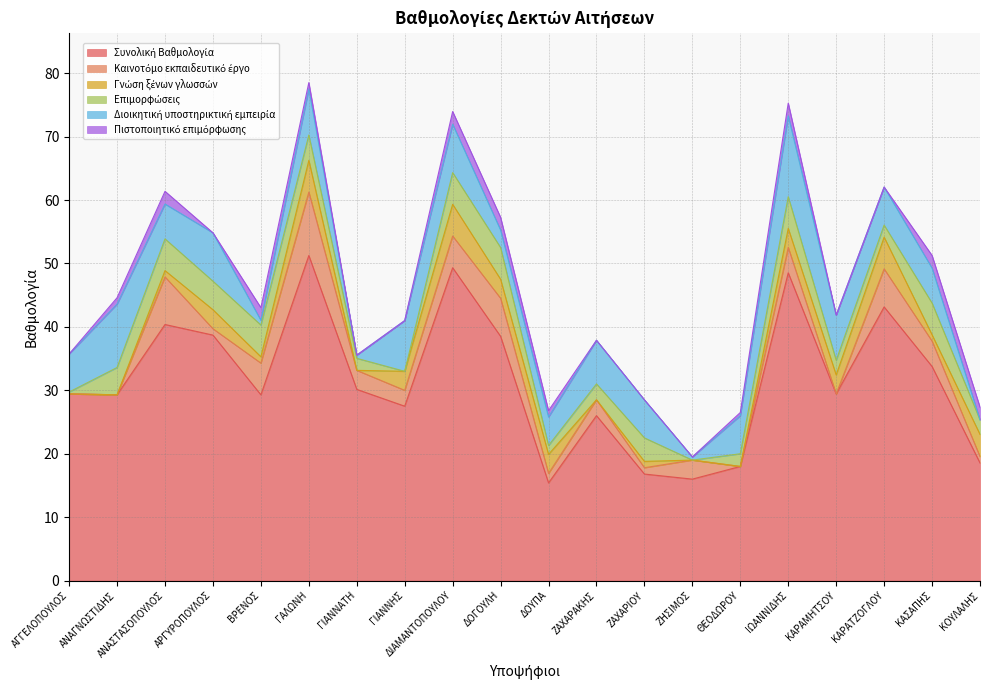

Reading left to right, transcribe all the data shown in this chart.

Συνολική Βαθμολογία: ΑΓΓΕΛΟΠΟΥΛΟΣ=29.4	ΑΝΑΓΝΩΣΤΙΔΗΣ=29.3	ΑΝΑΣΤΑΣΟΠΟΥΛΟΣ=40.4	ΑΡΓΥΡΟΠΟΥΛΟΣ=38.7	ΒΡΕΝΟΣ=29.3	ΓΑΛΩΝΗ=51.3	ΓΙΑΝΝΑΤΗ=30.1	ΓΙΑΝΝΗΣ=27.5	ΔΙΑΜΑΝΤΟΠΟΥΛΟΥ=49.3	ΔΟΓΟΥΛΗ=38.5	ΔΟΥΠΑ=15.4	ΖΑΧΑΡΑΚΗΣ=26.0	ΖΑΧΑΡΙΟΥ=16.8	ΖΗΣΙΜΟΣ=16.0	ΘΕΟΔΩΡΟΥ=18.0	ΙΩΑΝΝΙΔΗΣ=48.5	ΚΑΡΑΜΗΤΣΟΥ=29.4	ΚΑΡΑΤΖΟΓΛΟΥ=43.1	ΚΑΣΑΠΗΣ=33.8	ΚΟΥΛΑΛΗΣ=18.6
Καινοτόμο εκπαιδευτικό έργο: ΑΓΓΕΛΟΠΟΥΛΟΣ=0.0	ΑΝΑΓΝΩΣΤΙΔΗΣ=0.0	ΑΝΑΣΤΑΣΟΠΟΥΛΟΣ=7.5	ΑΡΓΥΡΟΠΟΥΛΟΣ=1.0	ΒΡΕΝΟΣ=5.0	ΓΑΛΩΝΗ=10.0	ΓΙΑΝΝΑΤΗ=3.0	ΓΙΑΝΝΗΣ=2.5	ΔΙΑΜΑΝΤΟΠΟΥΛΟΥ=5.0	ΔΟΓΟΥΛΗ=6.0	ΔΟΥΠΑ=1.5	ΖΑΧΑΡΑΚΗΣ=2.5	ΖΑΧΑΡΙΟΥ=1.0	ΖΗΣΙΜΟΣ=3.0	ΘΕΟΔΩΡΟΥ=0.0	ΙΩΑΝΝΙΔΗΣ=4.0	ΚΑΡΑΜΗΤΣΟΥ=0.0	ΚΑΡΑΤΖΟΓΛΟΥ=6.0	ΚΑΣΑΠΗΣ=4.0	ΚΟΥΛΑΛΗΣ=1.0
Γνώση ξένων γλωσσών: ΑΓΓΕΛΟΠΟΥΛΟΣ=0.0	ΑΝΑΓΝΩΣΤΙΔΗΣ=0.0	ΑΝΑΣΤΑΣΟΠΟΥΛΟΣ=1.0	ΑΡΓΥΡΟΠΟΥΛΟΣ=3.0	ΒΡΕΝΟΣ=1.0	ΓΑΛΩΝΗ=5.0	ΓΙΑΝΝΑΤΗ=0.0	ΓΙΑΝΝΗΣ=3.0	ΔΙΑΜΑΝΤΟΠΟΥΛΟΥ=5.0	ΔΟΓΟΥΛΗ=3.0	ΔΟΥΠΑ=3.0	ΖΑΧΑΡΑΚΗΣ=0.0	ΖΑΧΑΡΙΟΥ=1.0	ΖΗΣΙΜΟΣ=0.0	ΘΕΟΔΩΡΟΥ=0.0	ΙΩΑΝΝΙΔΗΣ=3.0	ΚΑΡΑΜΗΤΣΟΥ=3.0	ΚΑΡΑΤΖΟΓΛΟΥ=5.0	ΚΑΣΑΠΗΣ=1.0	ΚΟΥΛΑΛΗΣ=3.5
Επιμορφώσεις: ΑΓΓΕΛΟΠΟΥΛΟΣ=0.3	ΑΝΑΓΝΩΣΤΙΔΗΣ=4.3	ΑΝΑΣΤΑΣΟΠΟΥΛΟΣ=5.0	ΑΡΓΥΡΟΠΟΥΛΟΣ=4.5	ΒΡΕΝΟΣ=5.0	ΓΑΛΩΝΗ=4.0	ΓΙΑΝΝΑΤΗ=1.9	ΓΙΑΝΝΗΣ=0.0	ΔΙΑΜΑΝΤΟΠΟΥΛΟΥ=5.0	ΔΟΓΟΥΛΗ=5.0	ΔΟΥΠΑ=1.4	ΖΑΧΑΡΑΚΗΣ=2.5	ΖΑΧΑΡΙΟΥ=3.7	ΖΗΣΙΜΟΣ=0.0	ΘΕΟΔΩΡΟΥ=2.0	ΙΩΑΝΝΙΔΗΣ=5.0	ΚΑΡΑΜΗΤΣΟΥ=2.3	ΚΑΡΑΤΖΟΓΛΟΥ=1.9	ΚΑΣΑΠΗΣ=5.0	ΚΟΥΛΑΛΗΣ=2.3
Διοικητική υποστηρικτική εμπειρία: ΑΓΓΕΛΟΠΟΥΛΟΣ=6.0	ΑΝΑΓΝΩΣΤΙΔΗΣ=10.0	ΑΝΑΣΤΑΣΟΠΟΥΛΟΣ=5.5	ΑΡΓΥΡΟΠΟΥΛΟΣ=7.6	ΒΡΕΝΟΣ=0.8	ΓΑΛΩΝΗ=7.3	ΓΙΑΝΝΑΤΗ=0.5	ΓΙΑΝΝΗΣ=8.0	ΔΙΑΜΑΝΤΟΠΟΥΛΟΥ=7.6	ΔΟΓΟΥΛΗ=2.8	ΔΟΥΠΑ=4.5	ΖΑΧΑΡΑΚΗΣ=6.9	ΖΑΧΑΡΙΟΥ=6.0	ΖΗΣΙΜΟΣ=0.5	ΘΕΟΔΩΡΟΥ=6.0	ΙΩΑΝΝΙΔΗΣ=12.8	ΚΑΡΑΜΗΤΣΟΥ=7.1	ΚΑΡΑΤΖΟΓΛΟΥ=6.0	ΚΑΣΑΠΗΣ=5.5	ΚΟΥΛΑΛΗΣ=0.0
Πιστοποιητικό επιμόρφωσης: ΑΓΓΕΛΟΠΟΥΛΟΣ=0.0	ΑΝΑΓΝΩΣΤΙΔΗΣ=1.0	ΑΝΑΣΤΑΣΟΠΟΥΛΟΣ=2.0	ΑΡΓΥΡΟΠΟΥΛΟΣ=0.0	ΒΡΕΝΟΣ=2.0	ΓΑΛΩΝΗ=1.0	ΓΙΑΝΝΑΤΗ=0.0	ΓΙΑΝΝΗΣ=0.0	ΔΙΑΜΑΝΤΟΠΟΥΛΟΥ=2.0	ΔΟΓΟΥΛΗ=2.0	ΔΟΥΠΑ=1.0	ΖΑΧΑΡΑΚΗΣ=0.0	ΖΑΧΑΡΙΟΥ=0.0	ΖΗΣΙΜΟΣ=0.0	ΘΕΟΔΩΡΟΥ=0.5	ΙΩΑΝΝΙΔΗΣ=2.0	ΚΑΡΑΜΗΤΣΟΥ=0.0	ΚΑΡΑΤΖΟΓΛΟΥ=0.0	ΚΑΣΑΠΗΣ=2.0	ΚΟΥΛΑΛΗΣ=2.0